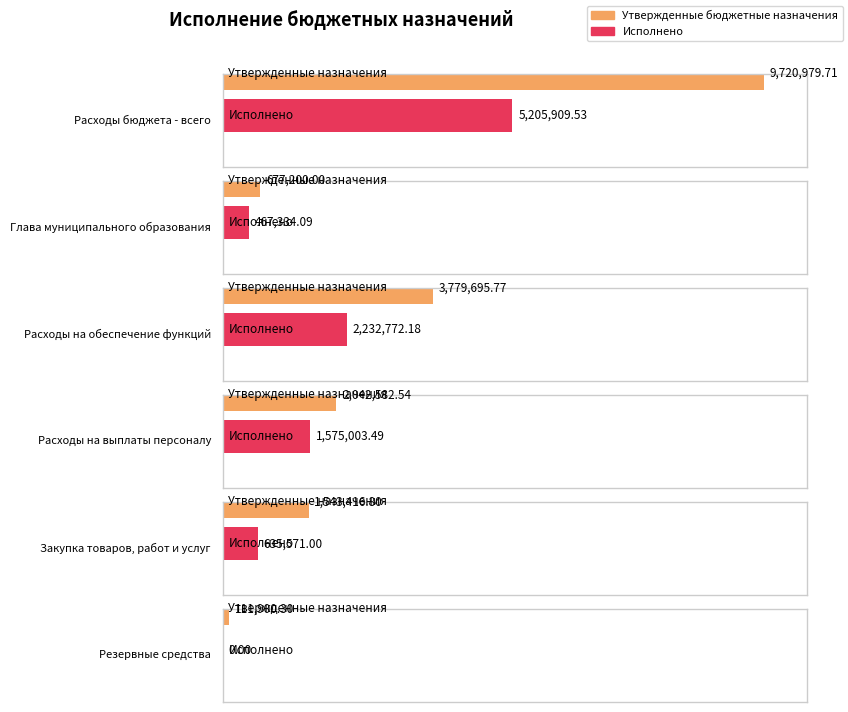

List the series in order of their peak value, lowest first.

Исполнено, Утвержденные бюджетные назначения